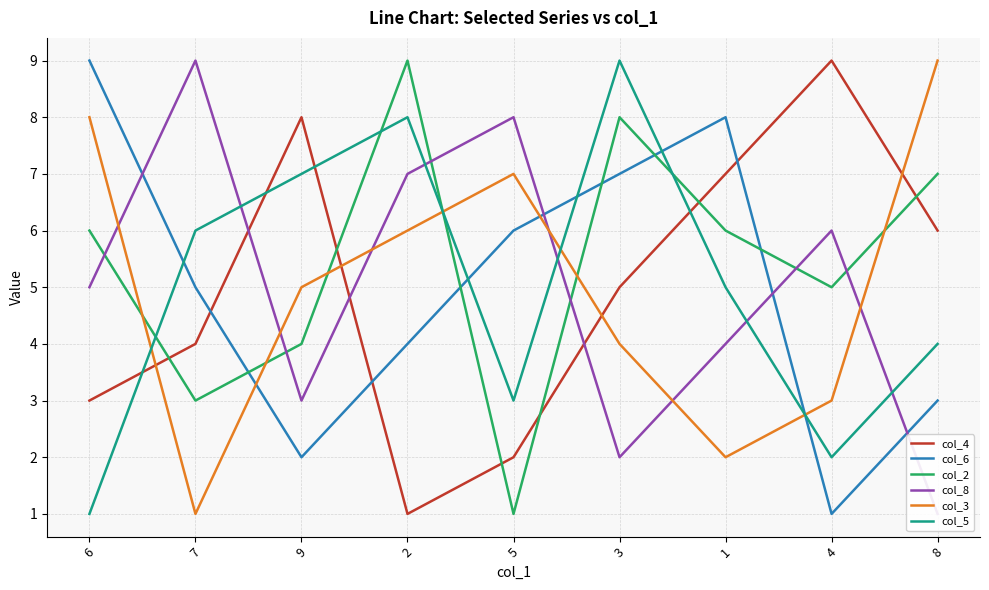

What is the difference between the second highest and minimum values in the col_2 series?

7